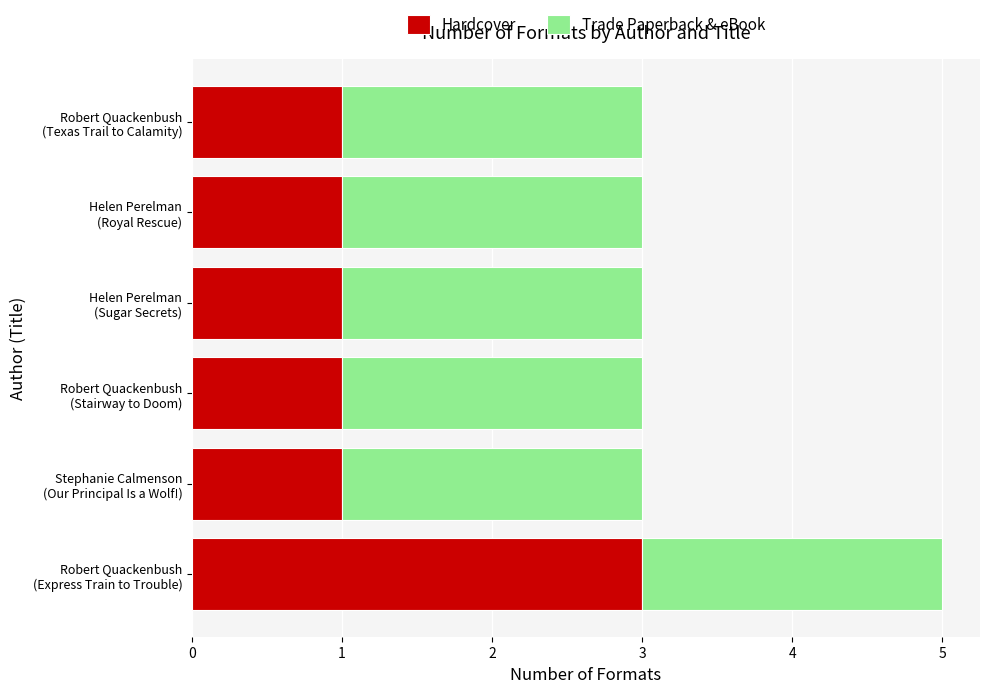

What is the highest value of the Hardcover series?

3